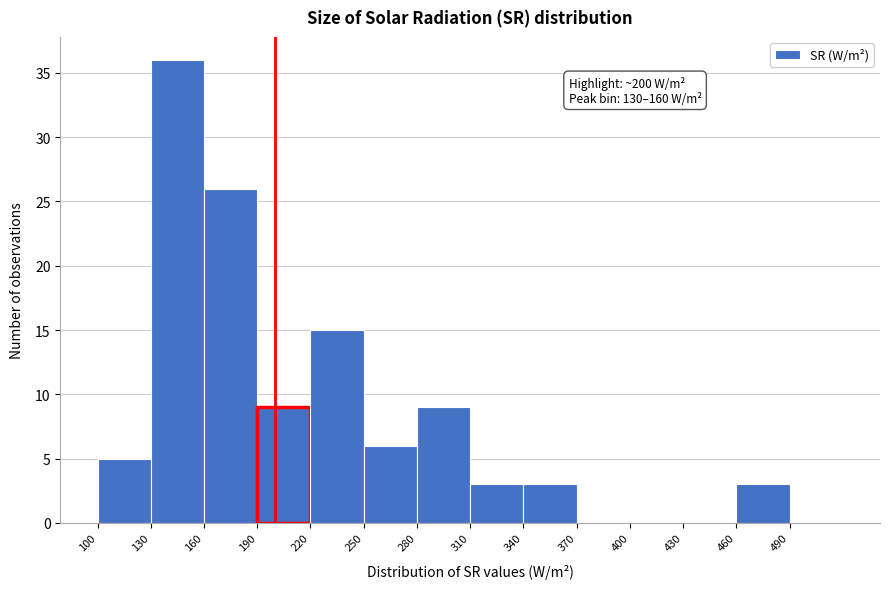

Over which range of the x-axis is the bar tallest?

130 to 160